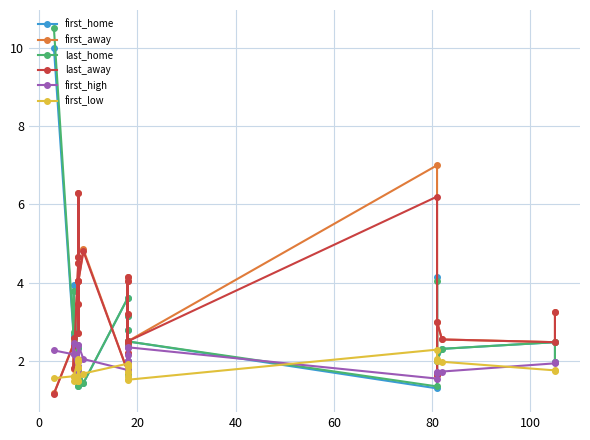

True or false: first_home has more than 0 interior local peaks.

True